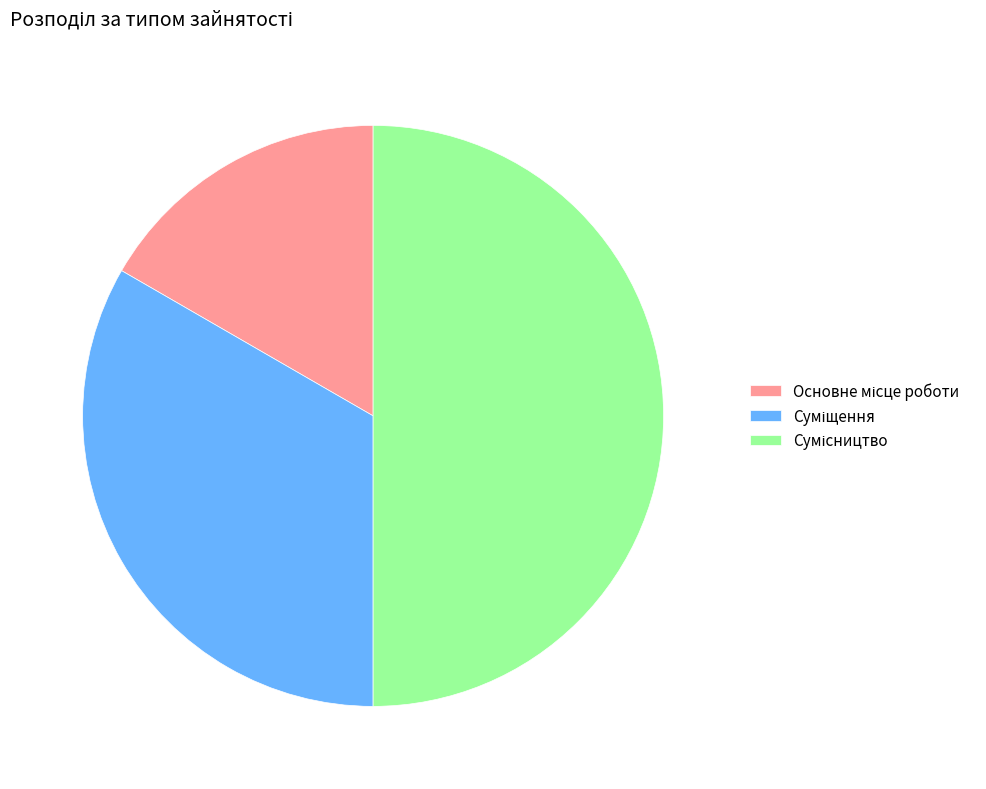

Is there any slice that represents more than half of the pie?

No